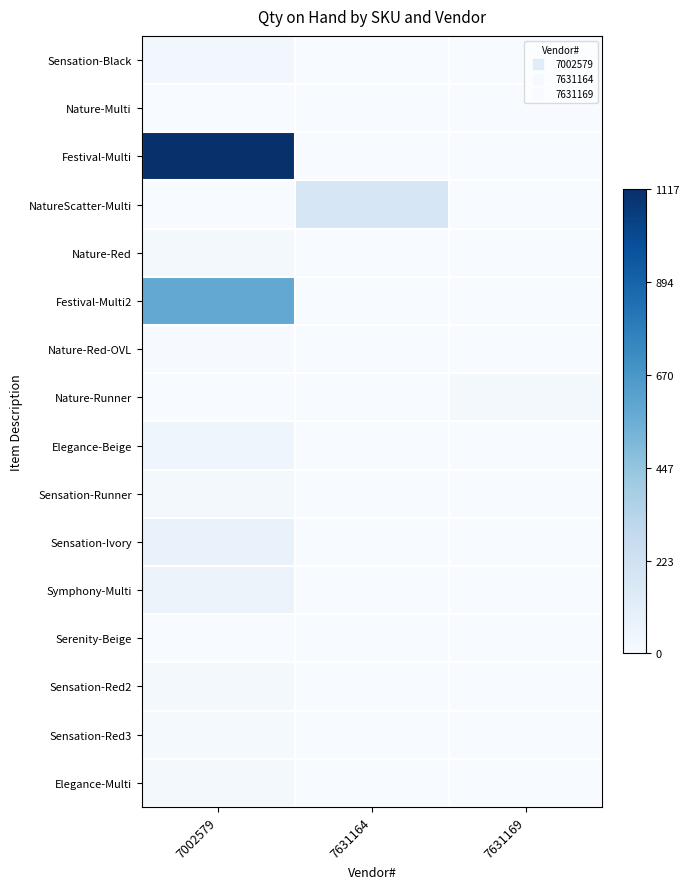

At which category is the sum across all series the highest?

7002579